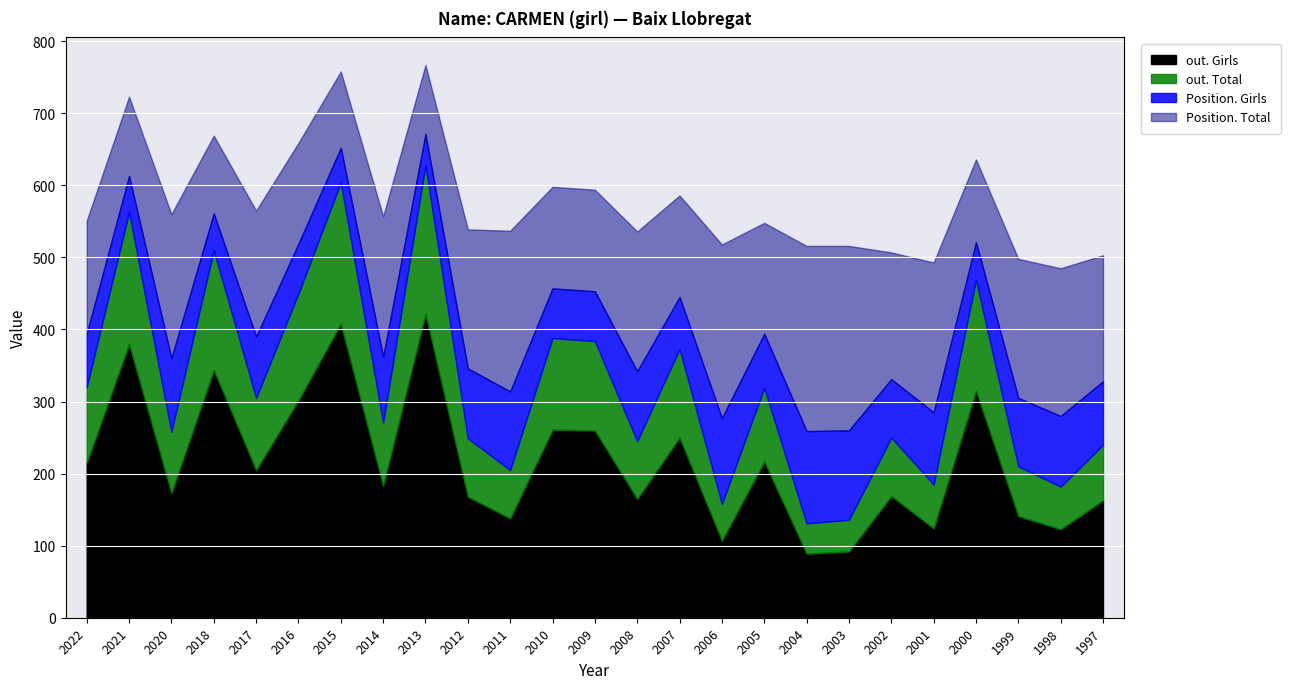

True or false: Position. Girls and Position. Total intersect in this chart.

False